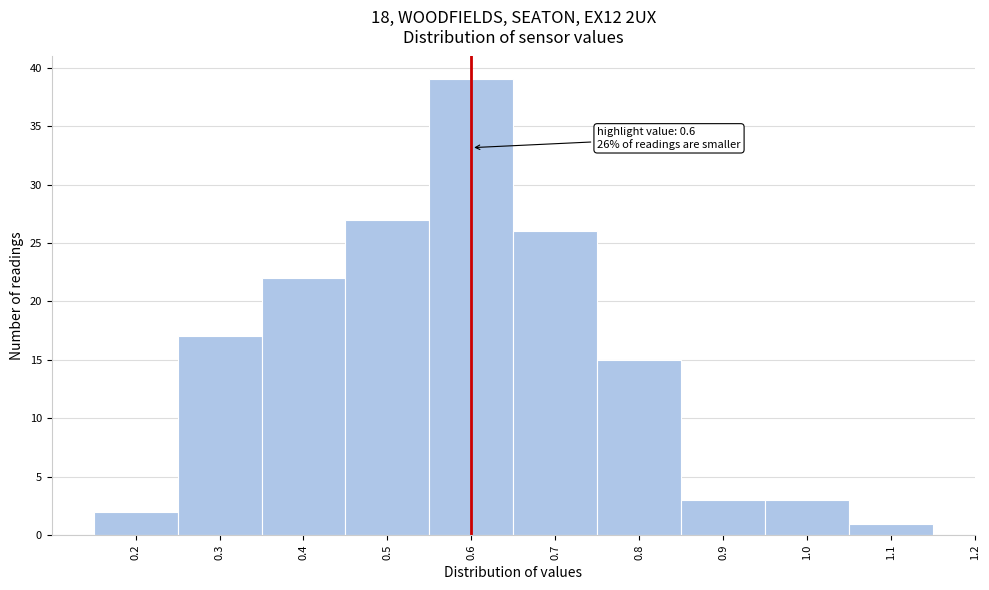

Which range on the x-axis has the tallest bar?

0.55 to 0.65